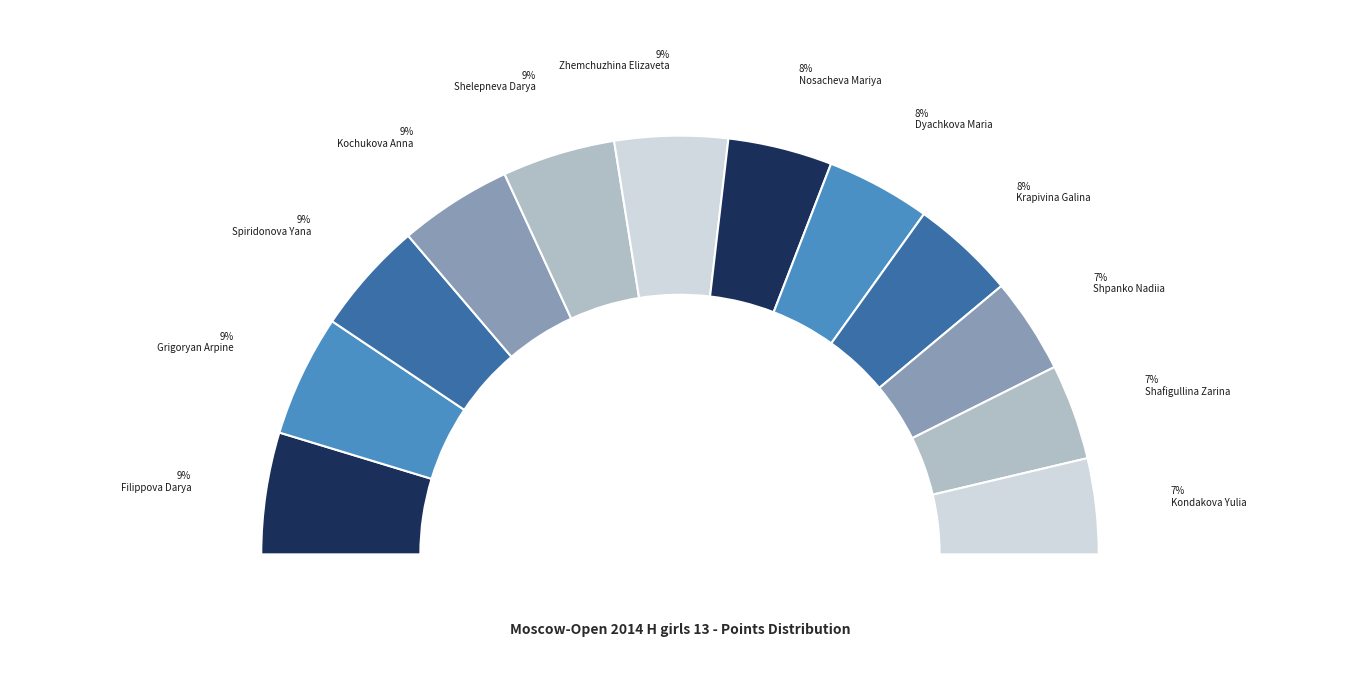

Rank the categories by value from lowest to highest.

Shpanko Nadiia, Shafigullina Zarina, Kondakova Yulia, Nosacheva Mariya, Dyachkova Maria, Krapivina Galina, Spiridonova Yana, Kochukova Anna, Shelepneva Darya, Zhemchuzhina Elizaveta, Filippova Darya, Grigoryan Arpine